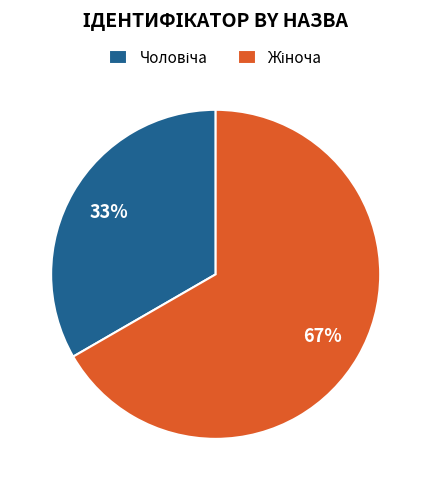

To the nearest percent, what is the average slice percentage?

50%